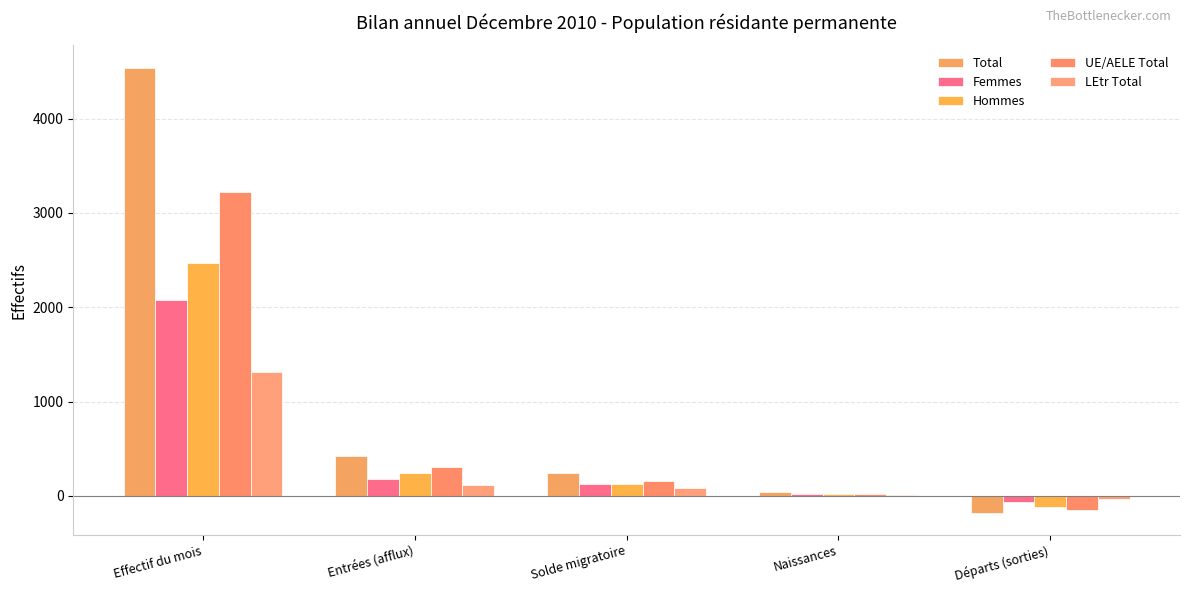

List the labels in order of LEtr Total value, smallest first.

Départs (sorties), Naissances, Solde migratoire, Entrées (afflux), Effectif du mois